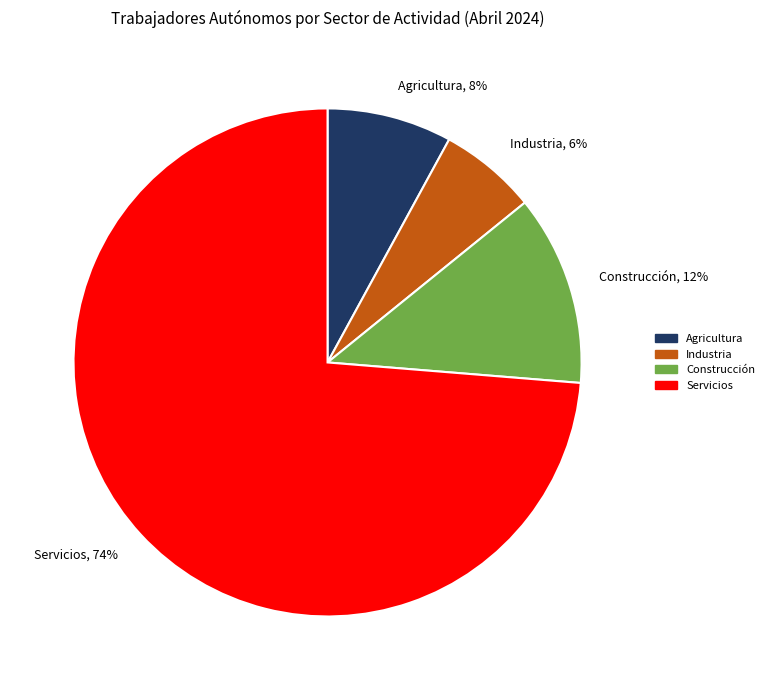

Count the number of slices in the pie.

4